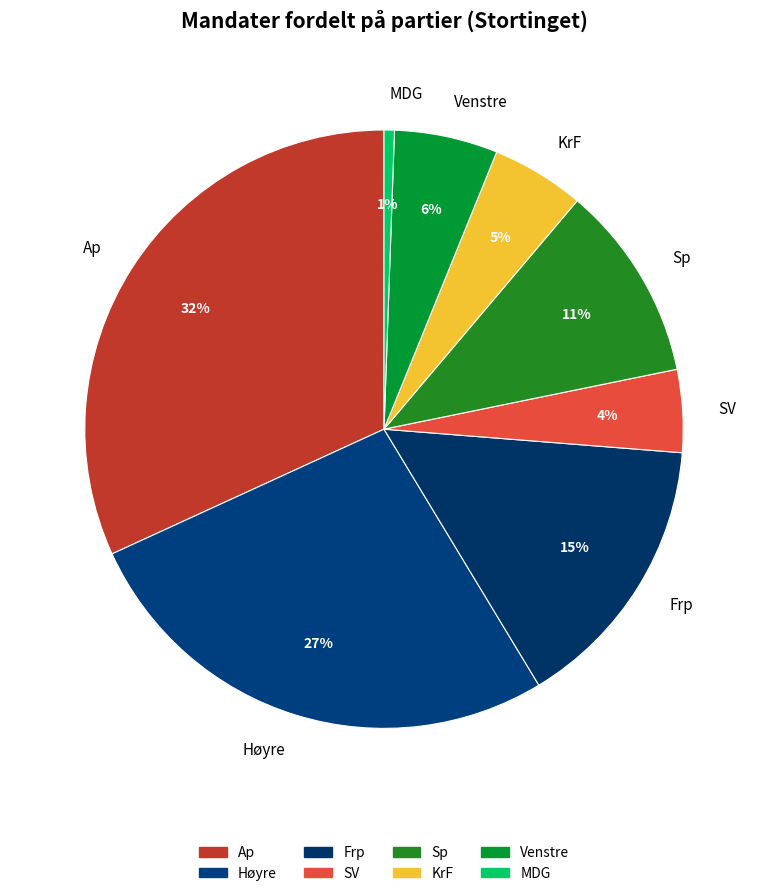

Does any single category account for the majority?

No